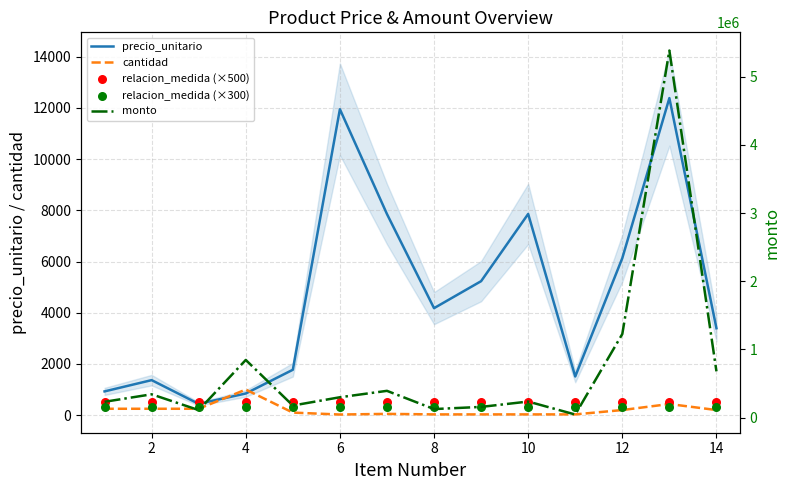

Which series reaches the maximum Y coordinate?

monto